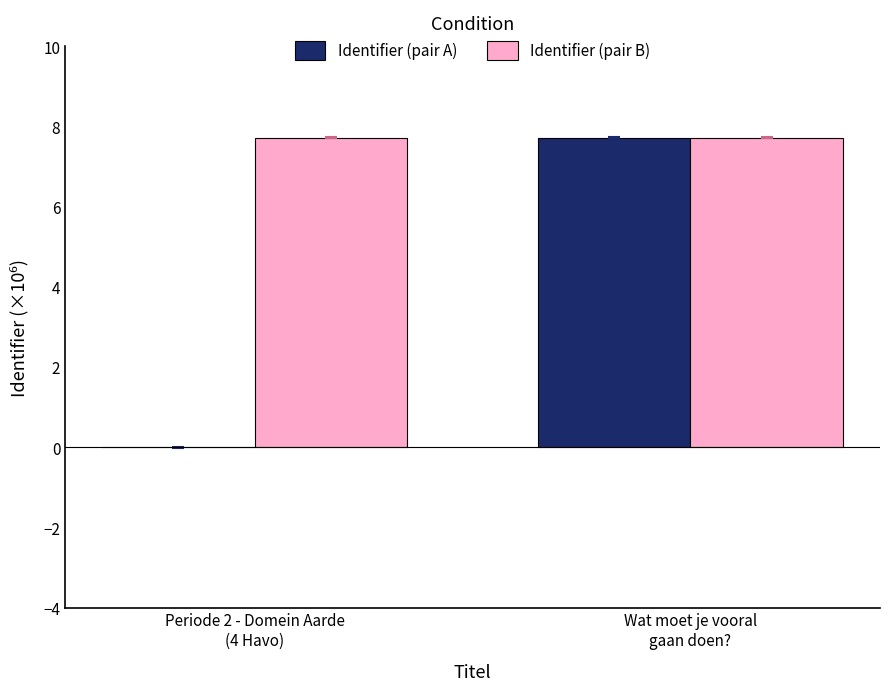

What is the maximum value shown in the chart?

7.7